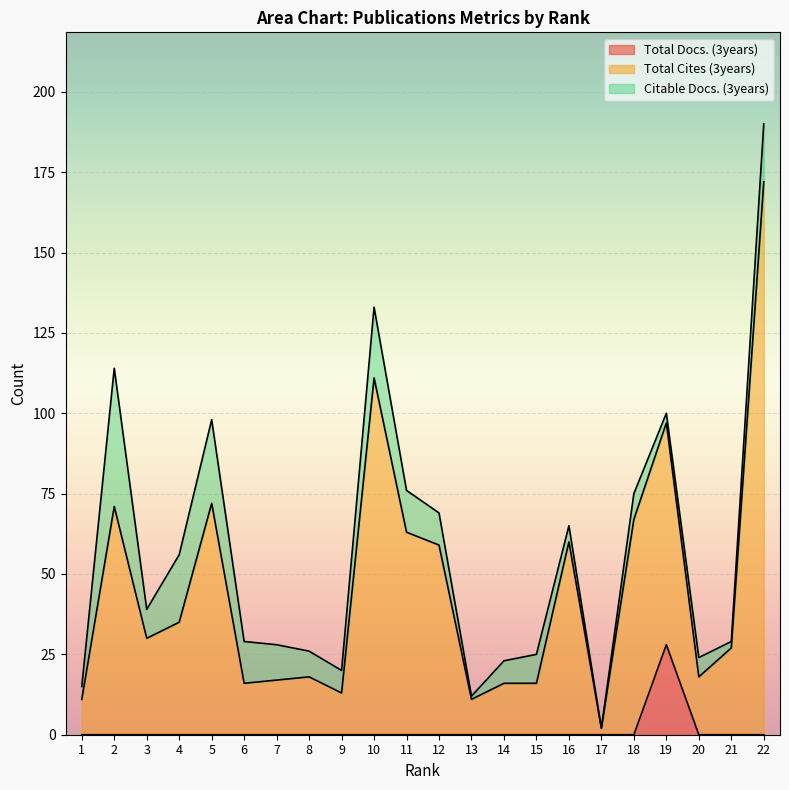

What is the difference between the maximum and second lowest values in the Total Cites (3years) series?

161